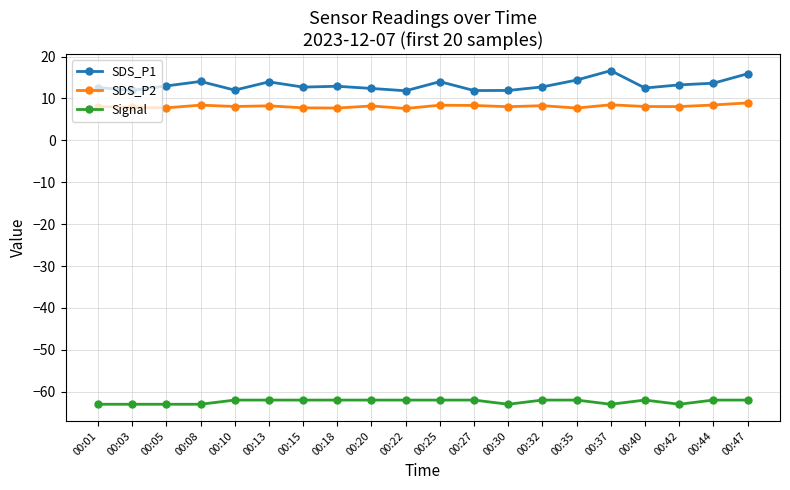

Rank the series at 00:15 from lowest to highest value.

Signal, SDS_P2, SDS_P1